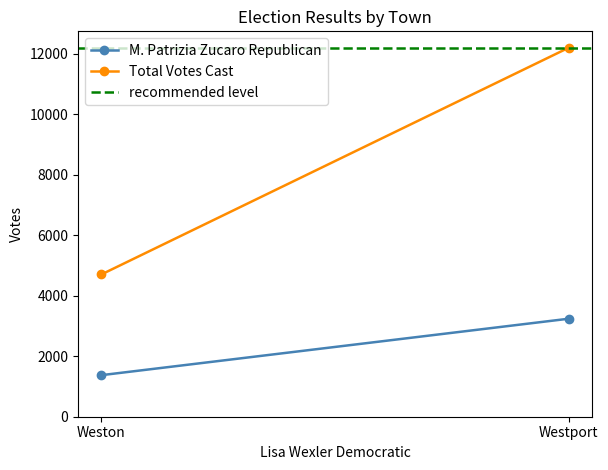

What is the value of the Total Votes Cast point at the 2nd from the left?

12192